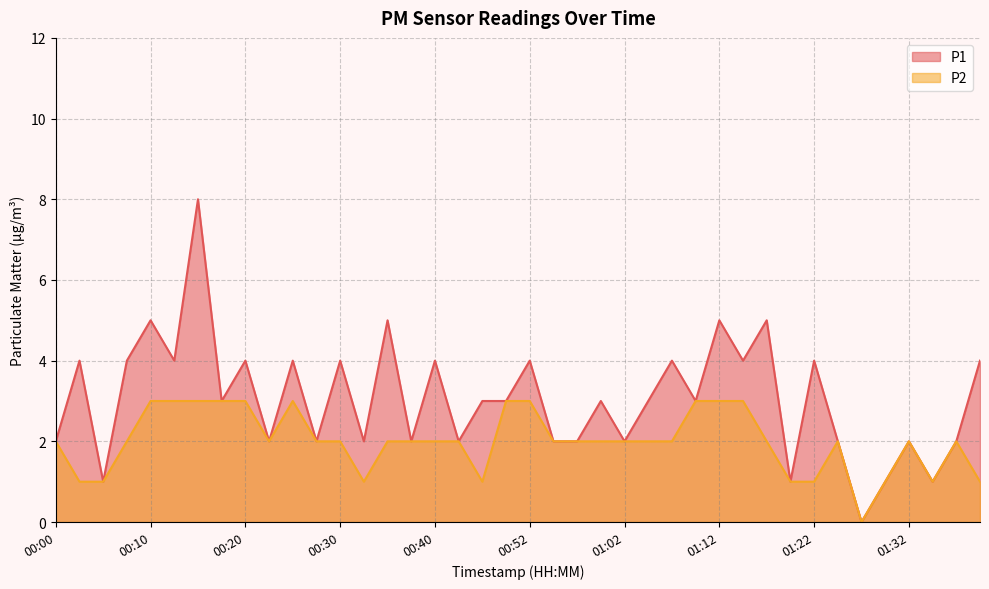

What are all the series names shown in the legend?

P1, P2